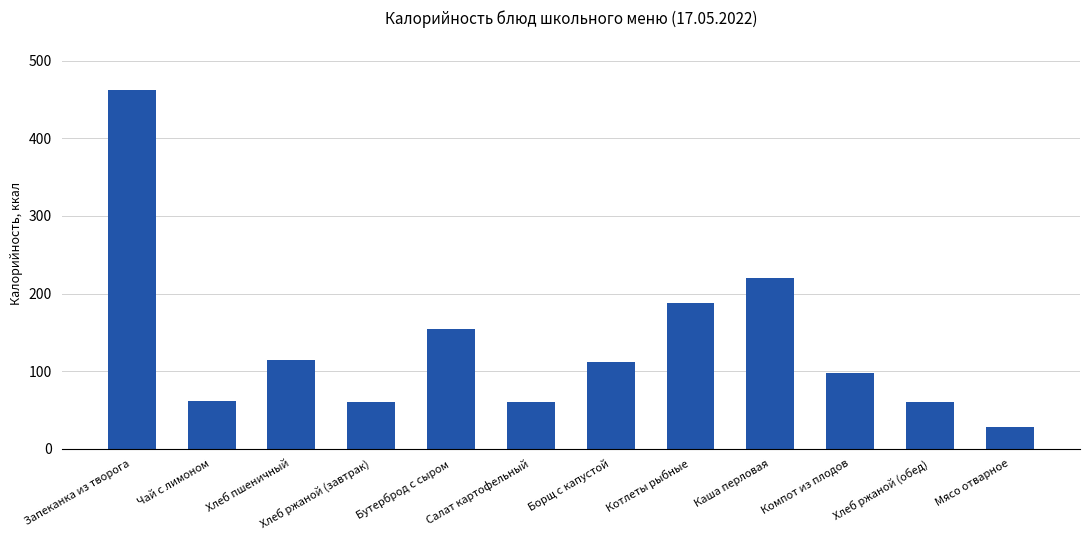

Where is the data nearest to the value 245?

Каша перловая